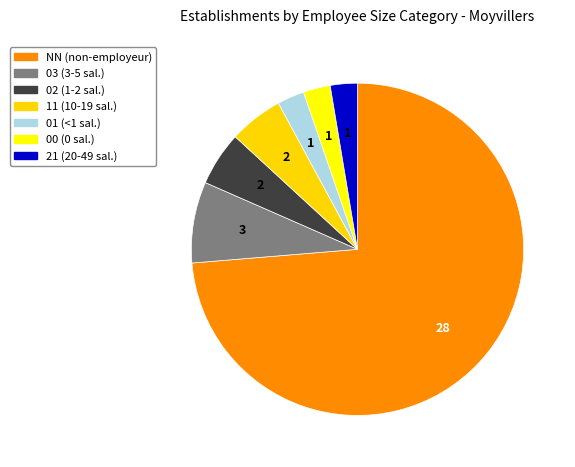

To the nearest percent, what is the difference between the 01 and 11 slice percentages?

3%